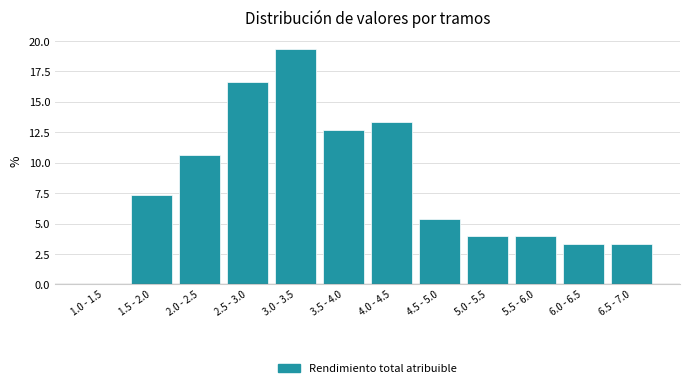

Reading left to right, extract all data points from this chart.

1.0 - 1.5=0.0	1.5 - 2.0=7.3	2.0 - 2.5=10.7	2.5 - 3.0=16.7	3.0 - 3.5=19.3	3.5 - 4.0=12.7	4.0 - 4.5=13.3	4.5 - 5.0=5.3	5.0 - 5.5=4.0	5.5 - 6.0=4.0	6.0 - 6.5=3.3	6.5 - 7.0=3.3